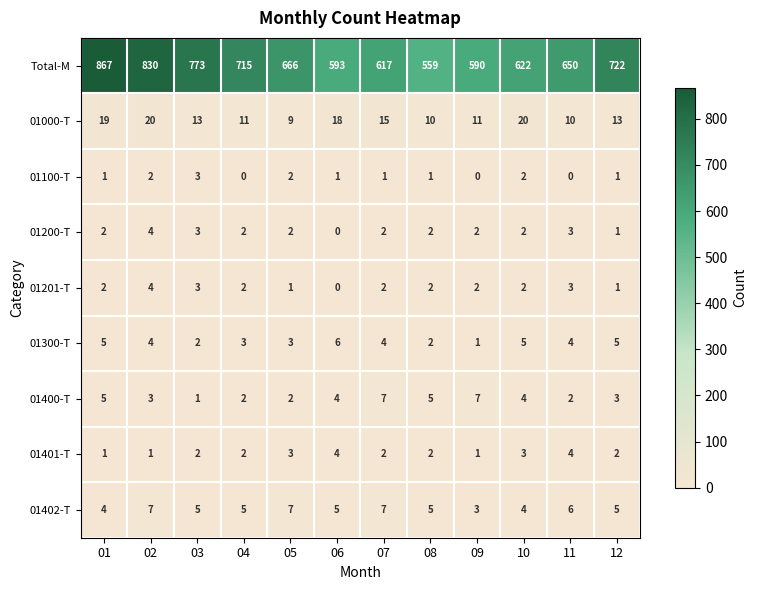

What is the approximate value of 01200-T at 11?

3